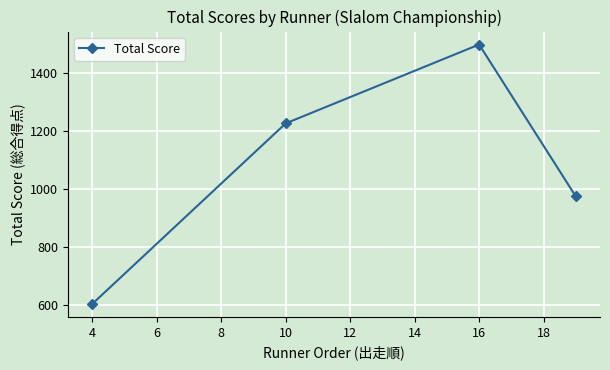

Reading left to right, extract all data points from this chart.

602	1227	1500	974